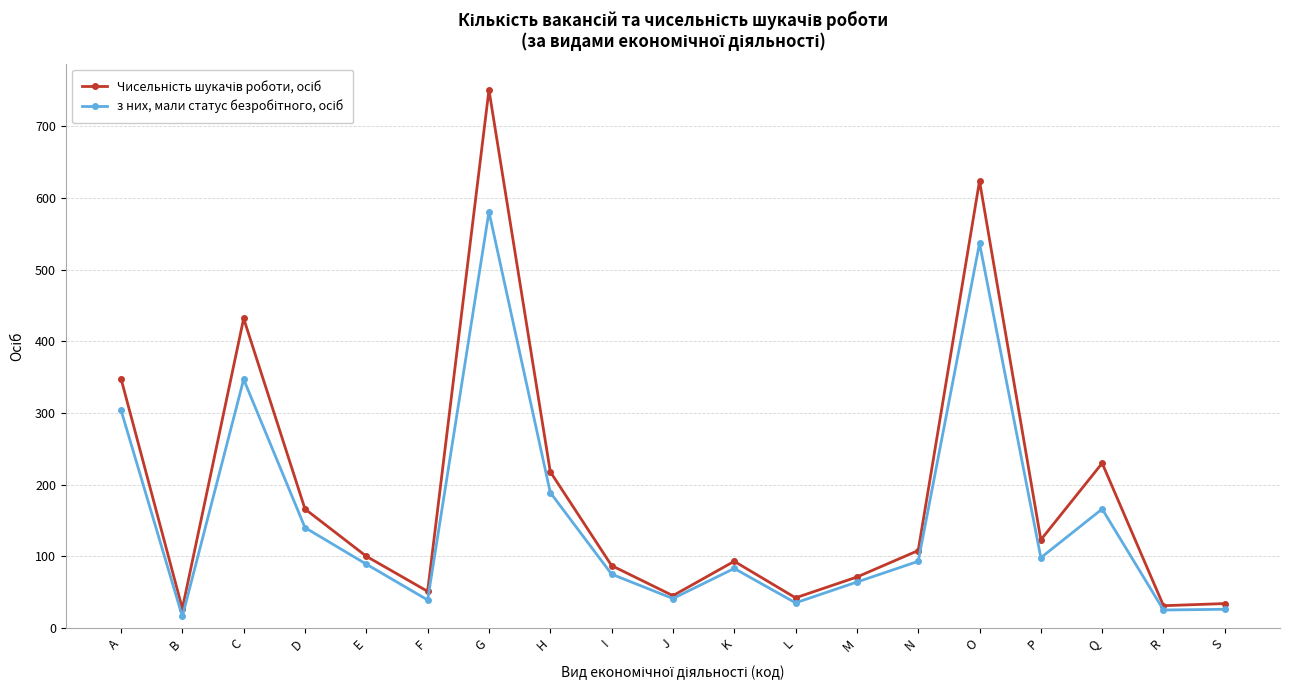

Which category has the highest value across all series?

G